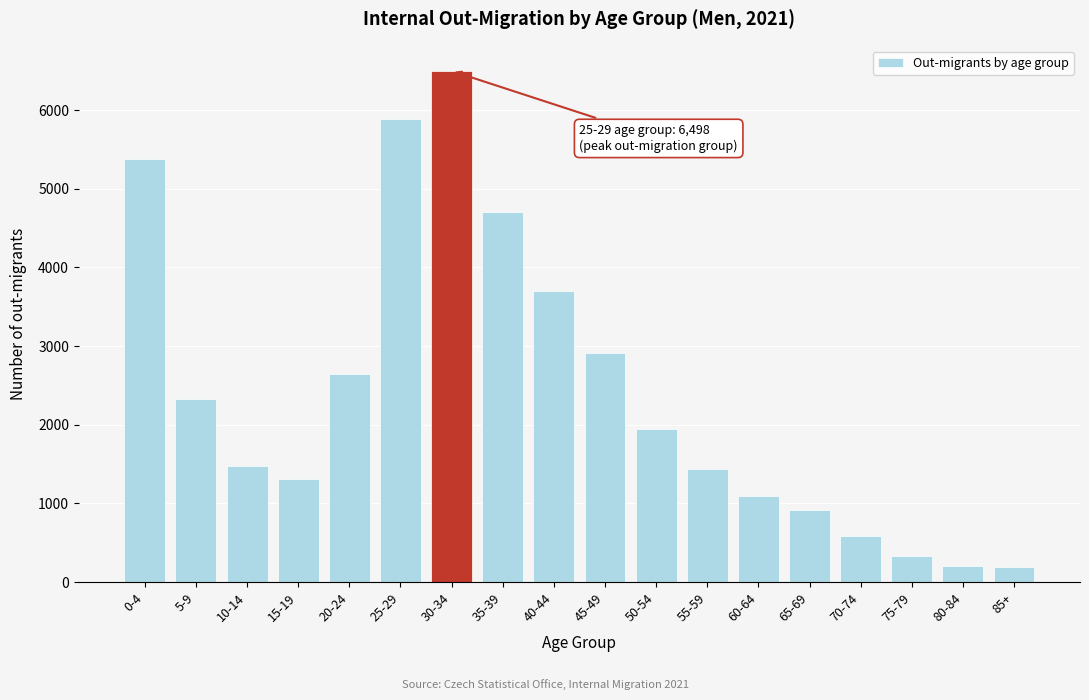

What is the maximum value shown in the chart?

6498